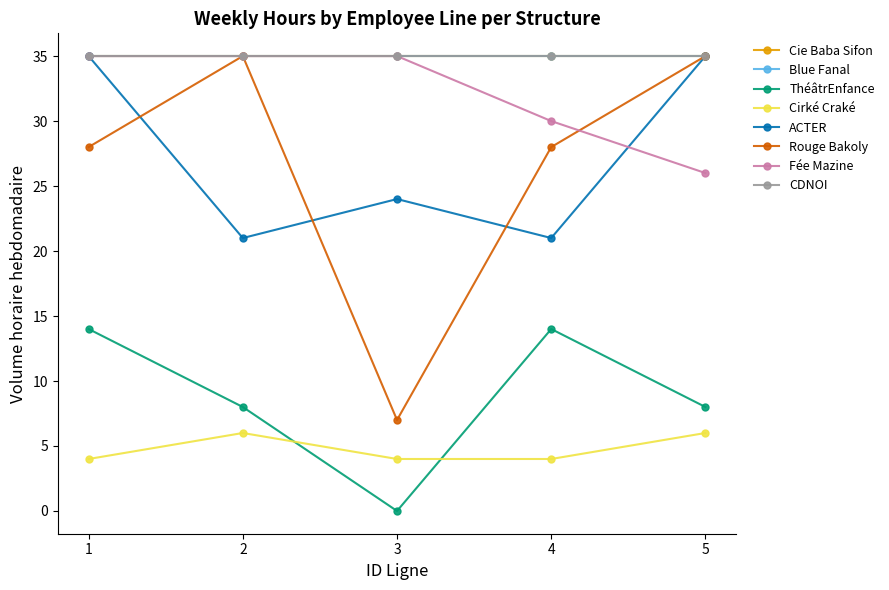

Is this an area chart (filled region under the line)?

No